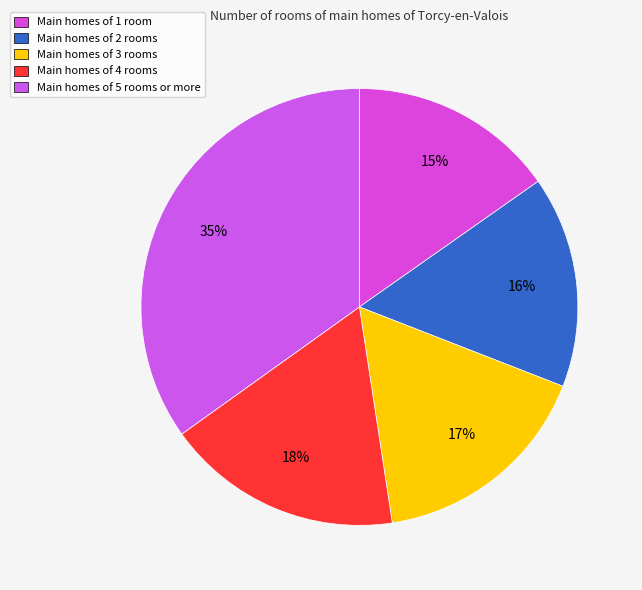

How many slices are in this pie chart?

5